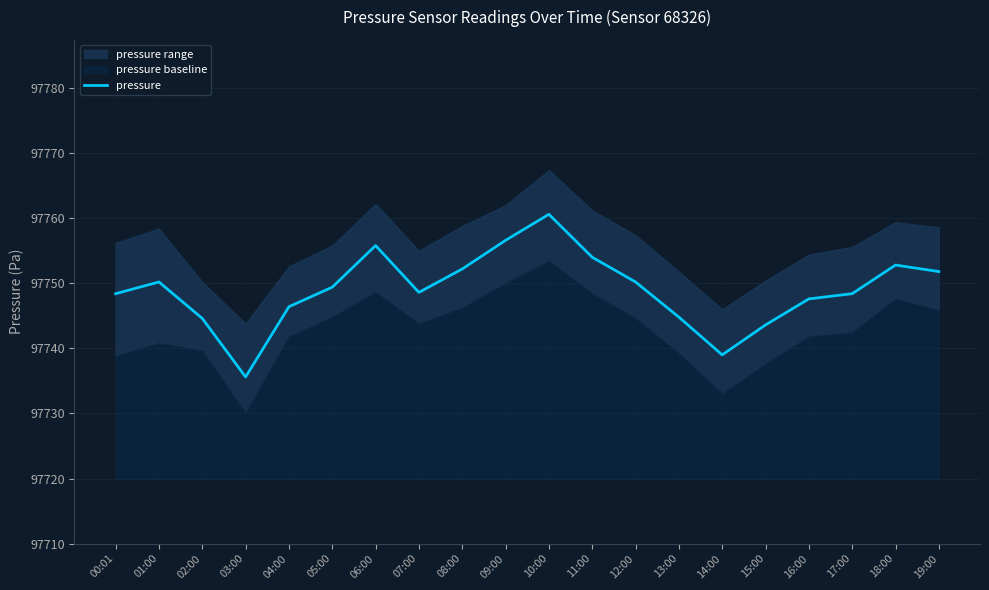

What is the minimum value shown in the chart?

97735.6